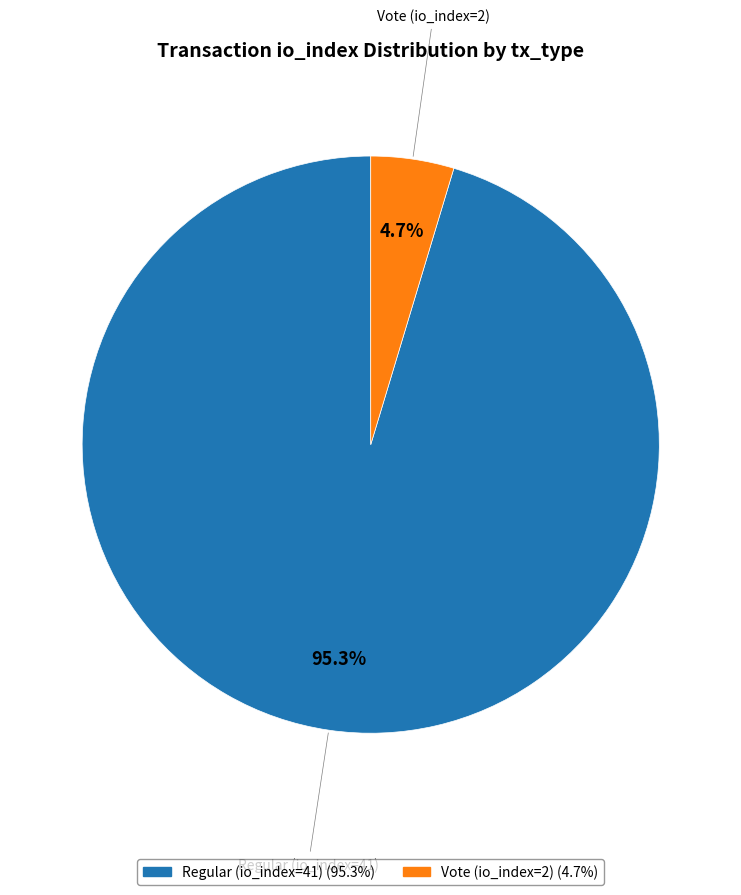

Which category has the biggest portion of the pie?

Regular (io_index=41)